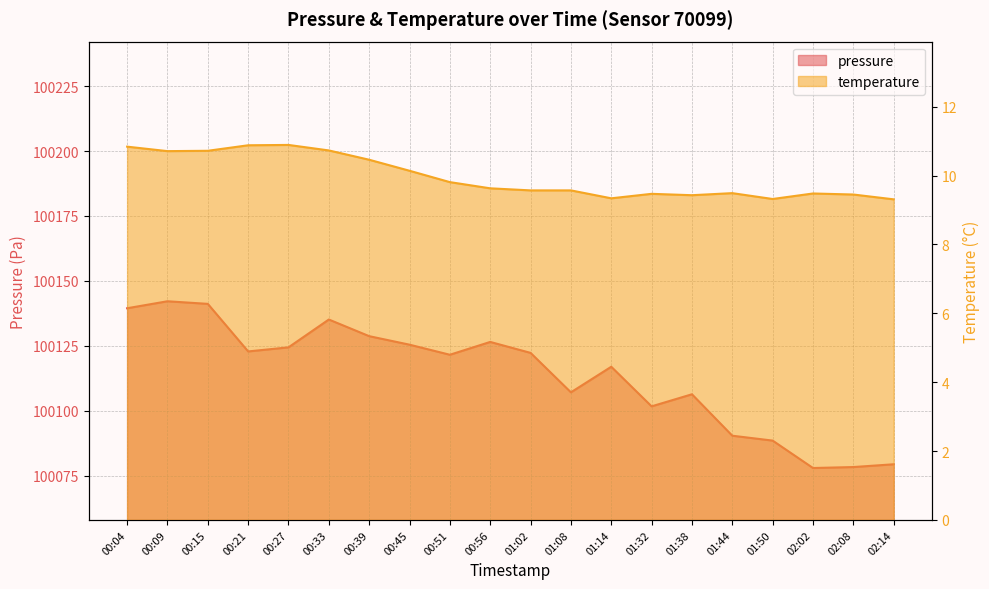

Which label corresponds to the largest value in the chart?

00:09